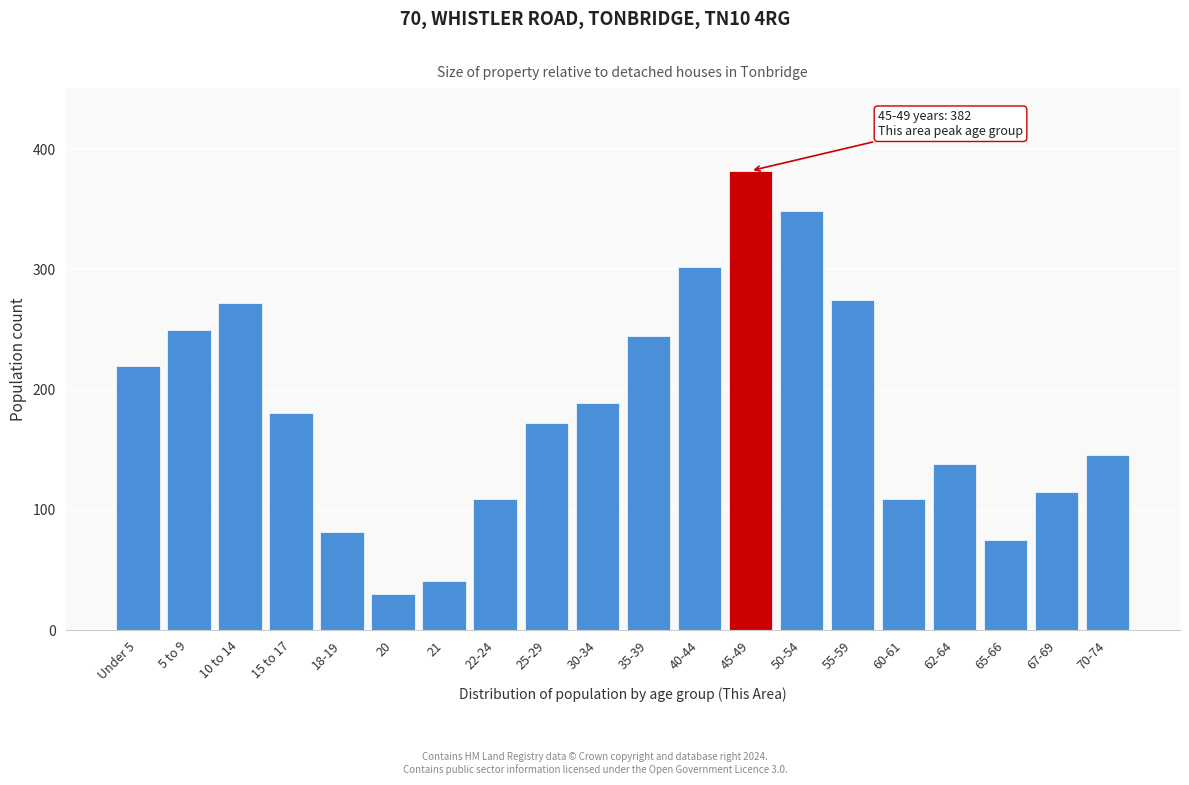

Reading right to left, transcribe all the data shown in this chart.

146	115	75	138	109	275	349	382	302	245	189	172	109	41	30	82	181	272	250	220